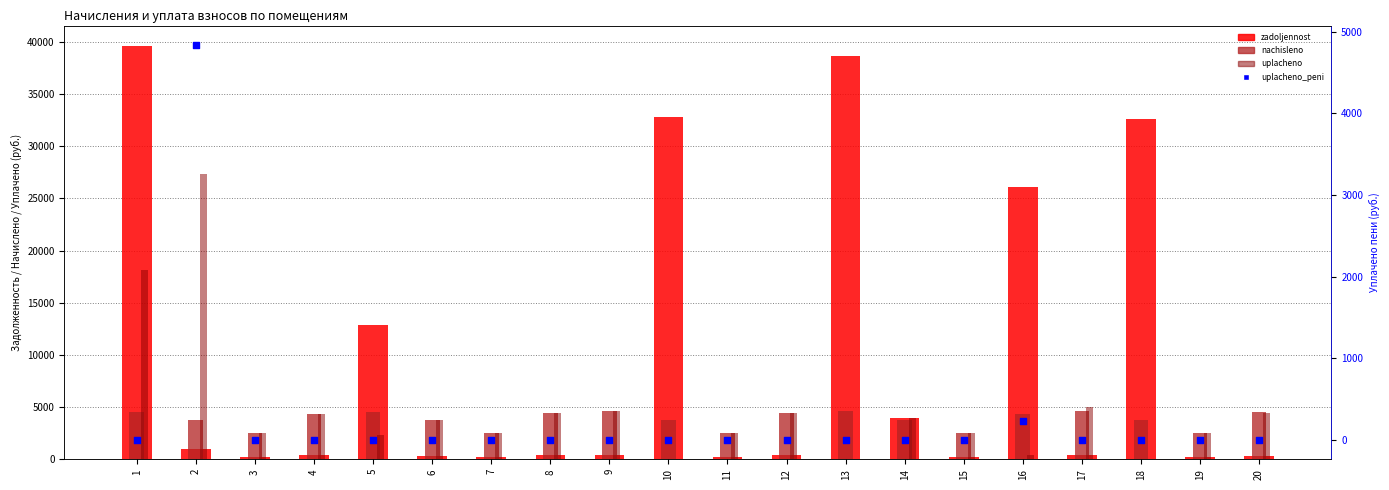

Which series has the widest spread of Y values?

zadoljennost